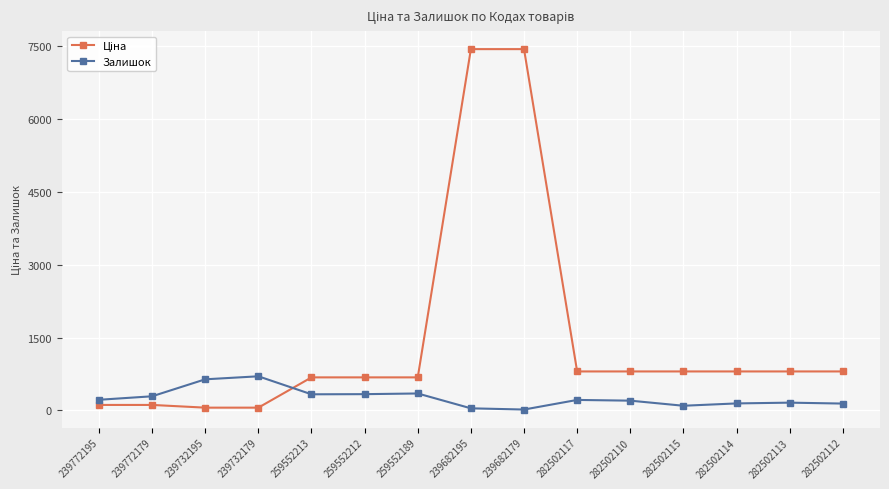

What is the total value across all series at 282502110?

1002.1